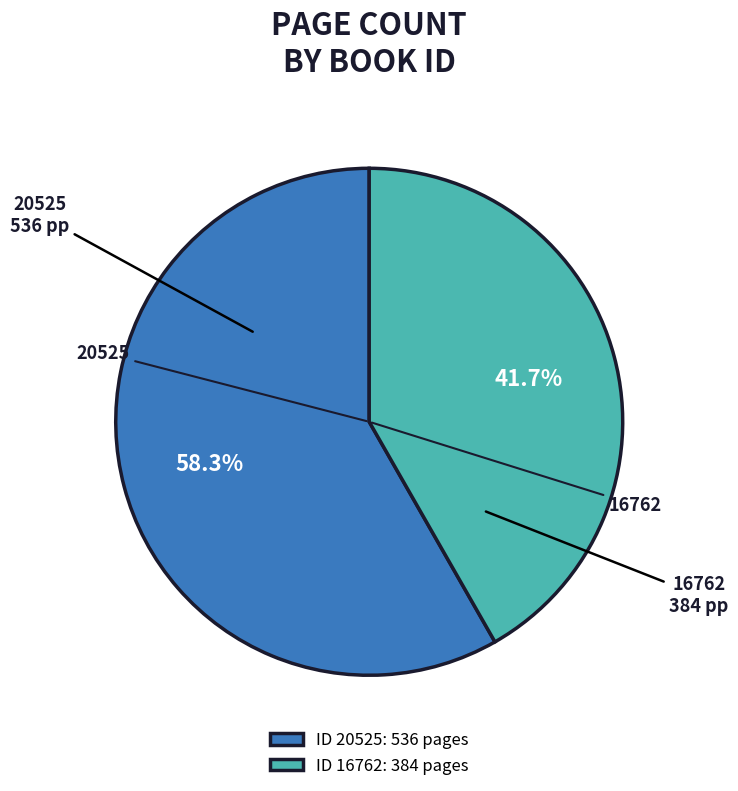

Count the number of slices in the pie.

2